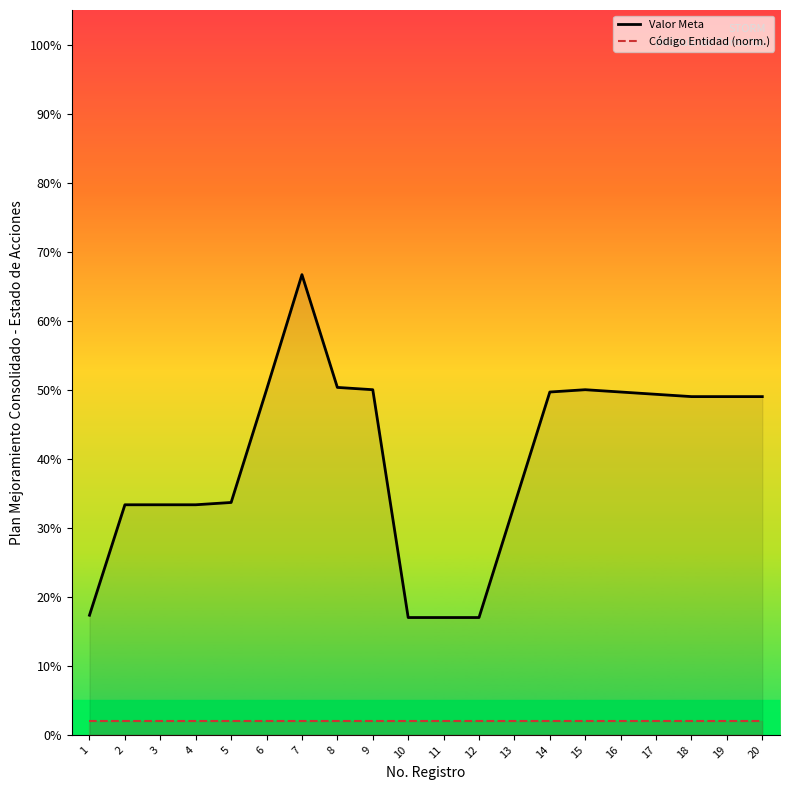

Is the value of Código Entidad (norm.) at 19 greater than the value of Valor Meta at 15?

No